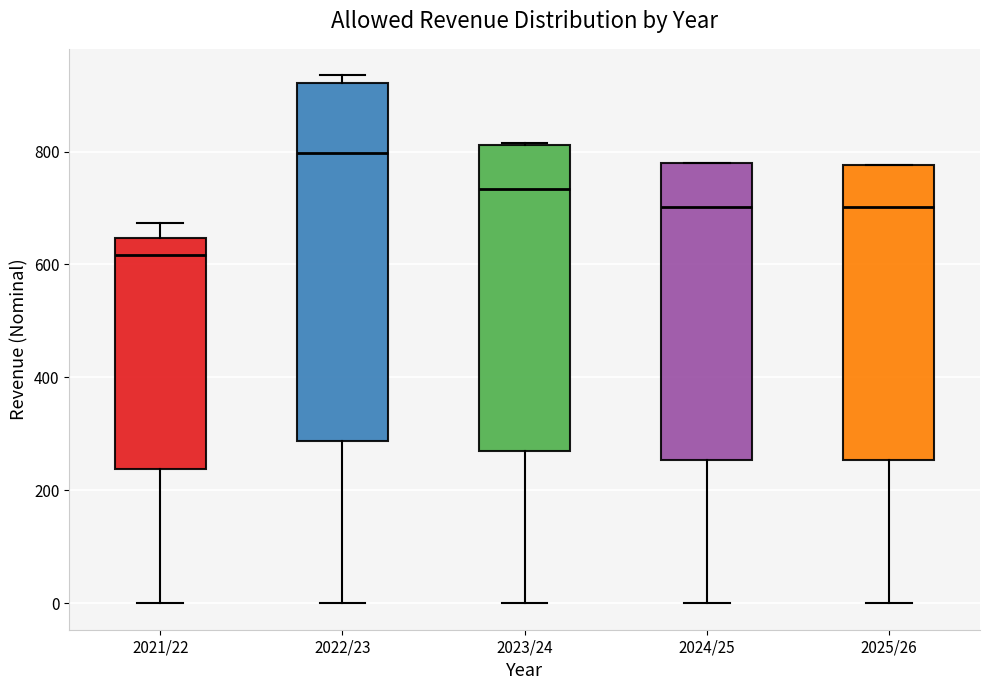

Reading left to right, read every box against the y-axis: the position of its median line, the range the box covers, and the ends of its whiskers. The values are not printed on the chart, so give them approximately, as read against the axis.

2021/22: median 620, box 240 to 640, whiskers 0 to 680
2022/23: median 800, box 280 to 920, whiskers 0 to 940
2023/24: median 740, box 260 to 820, whiskers 0 to 820
2024/25: median 700, box 260 to 780, whiskers 0 to 780
2025/26: median 700, box 260 to 780, whiskers 0 to 780